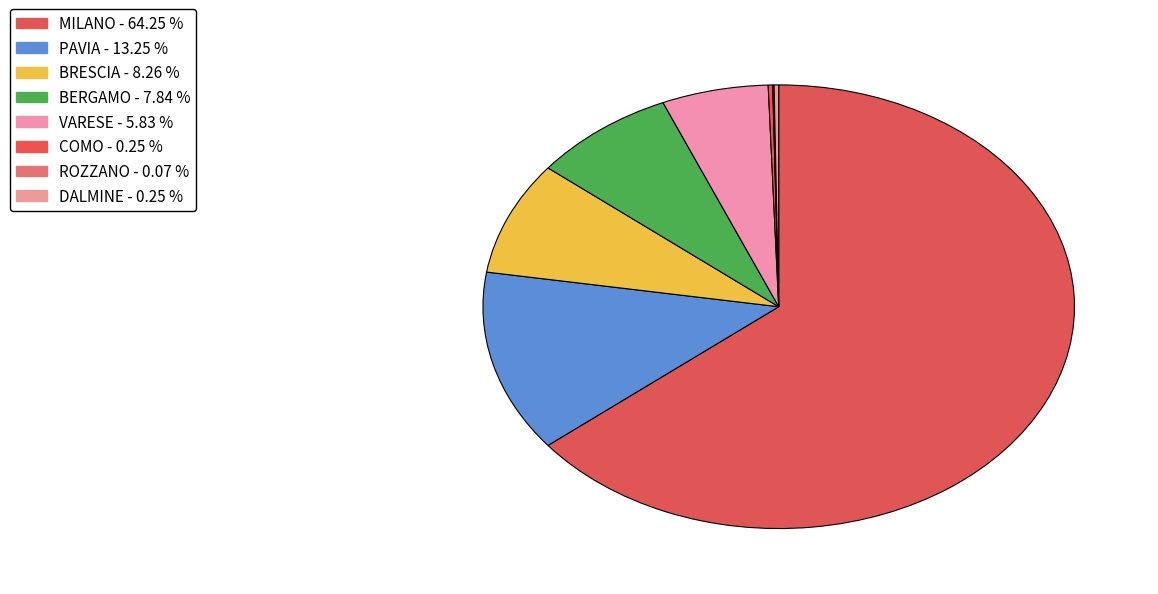

To the nearest percent, what is the combined percentage of VARESE and MILANO?

70%